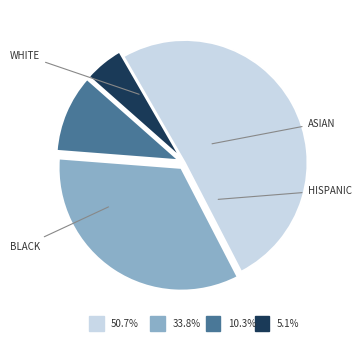

How many slices are in this pie chart?

4